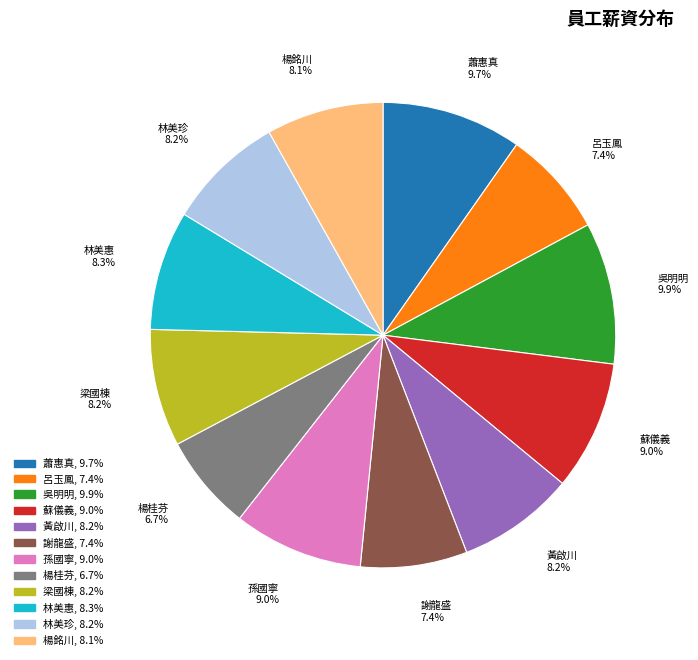

Which has a higher value, 林美惠 or 蘇儀義?

蘇儀義